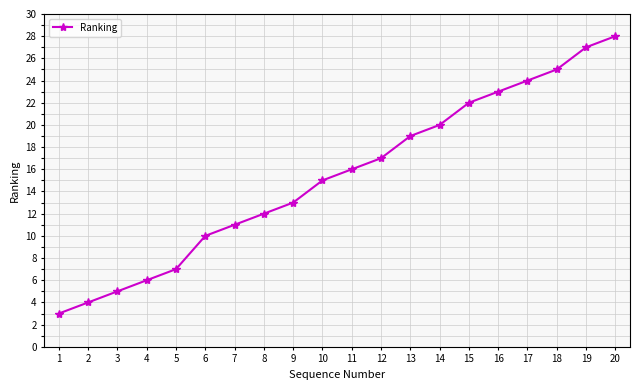

True or false: the data has more than 1 interior local peaks.

False